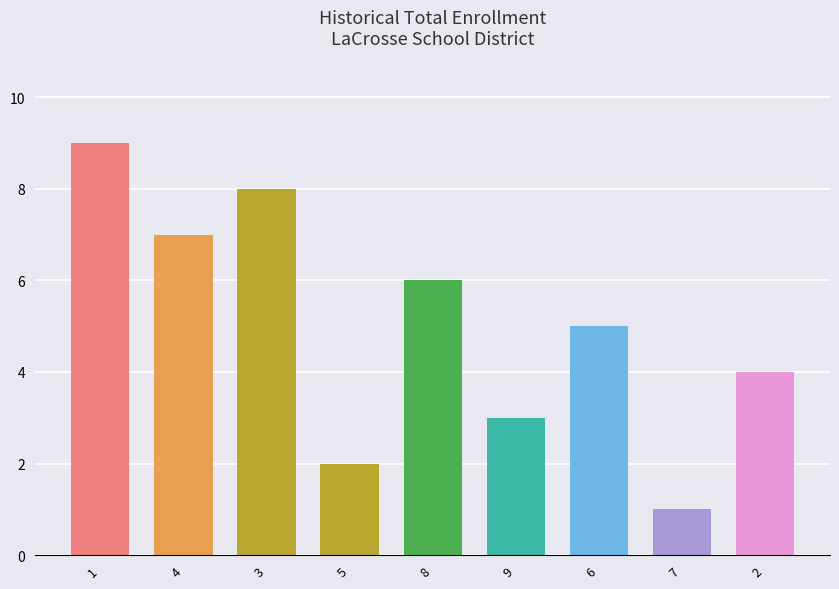

Reading left to right, list all the values displayed in this chart.

1=9	4=7	3=8	5=2	8=6	9=3	6=5	7=1	2=4